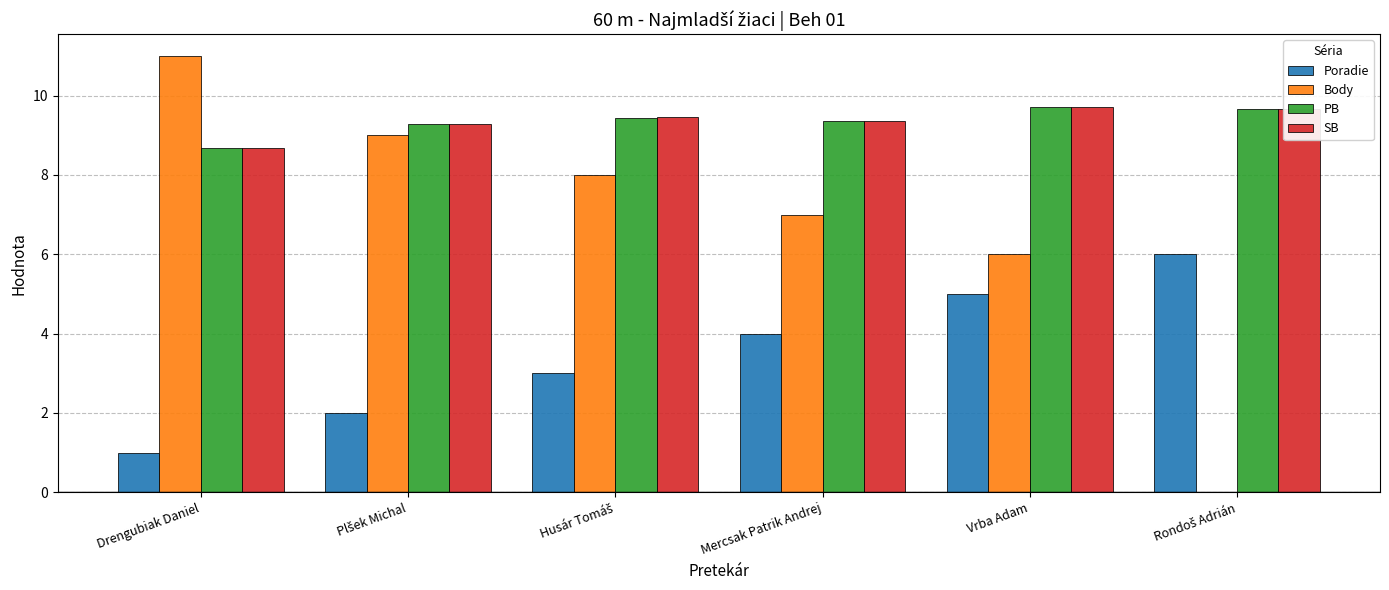

How many series are shown in this chart?

4